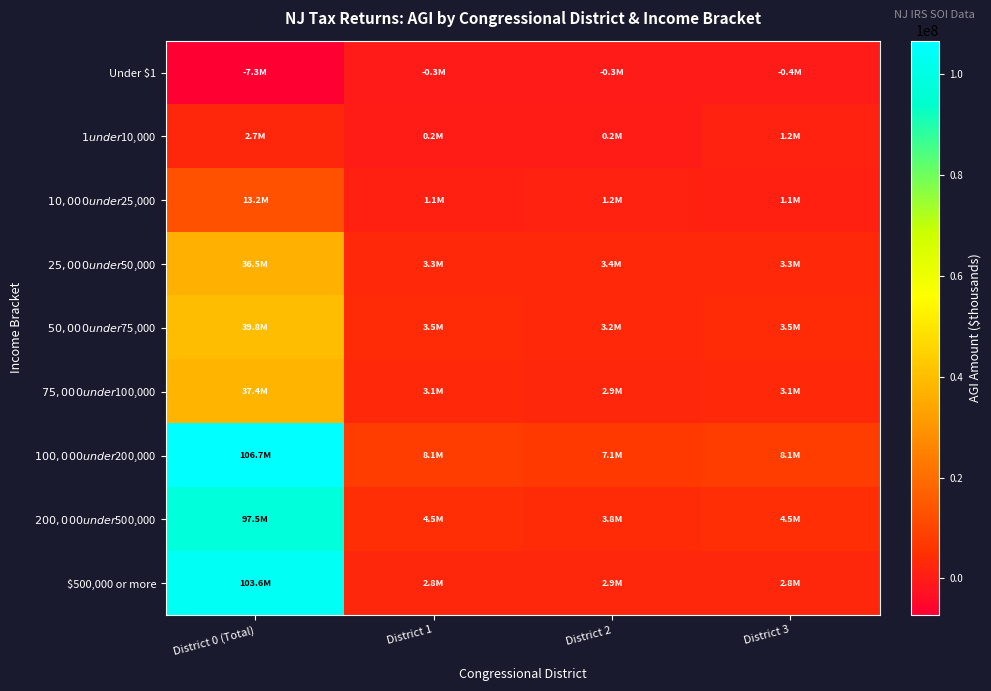

Reading left to right, what are all the values shown in this chart?

Under $1: District 0 (Total)=-7277911	District 1=-265877	District 2=-327514	District 3=-359604
$1 under $10,000: District 0 (Total)=2671750	District 1=204123	District 2=218552	District 3=1225257
$10,000 under $25,000: District 0 (Total)=13176607	District 1=1134146	District 2=1225257	District 3=1134146
$25,000 under $50,000: District 0 (Total)=36474448	District 1=3301310	District 2=3363002	District 3=3301310
$50,000 under $75,000: District 0 (Total)=39836710	District 1=3466895	District 2=3238125	District 3=3466895
$75,000 under $100,000: District 0 (Total)=37428835	District 1=3136117	District 2=2880980	District 3=3136117
$100,000 under $200,000: District 0 (Total)=106680117	District 1=8064397	District 2=7121597	District 3=8064397
$200,000 under $500,000: District 0 (Total)=97454147	District 1=4473787	District 2=3757341	District 3=4473787
$500,000 or more: District 0 (Total)=103644148	District 1=2775200	District 2=2923819	District 3=2775200